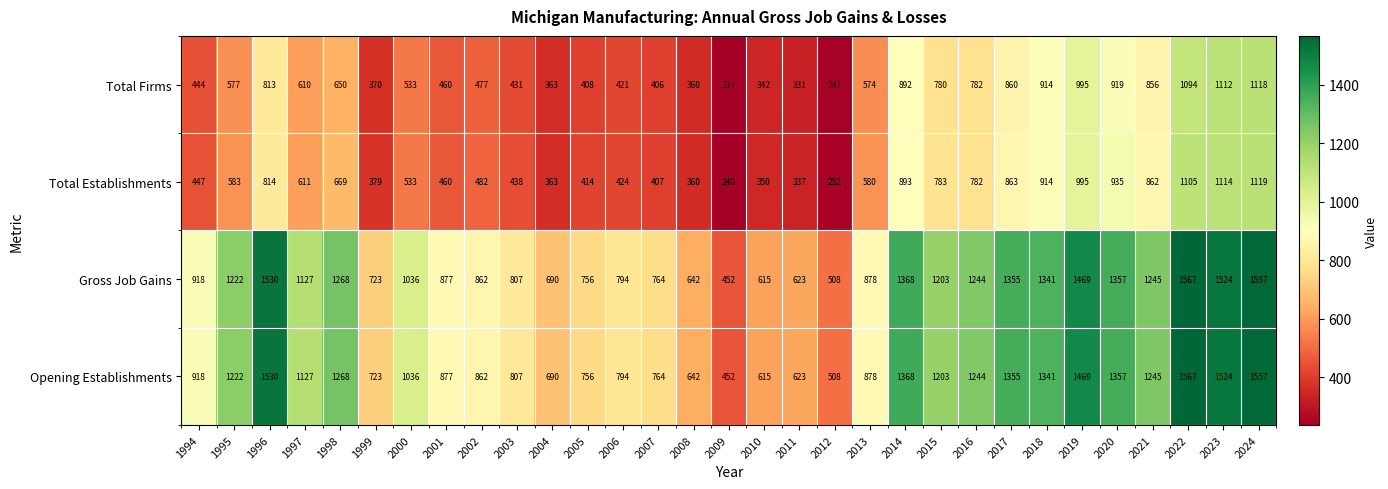

Where is Opening Establishments nearest to the value 1009?

2000